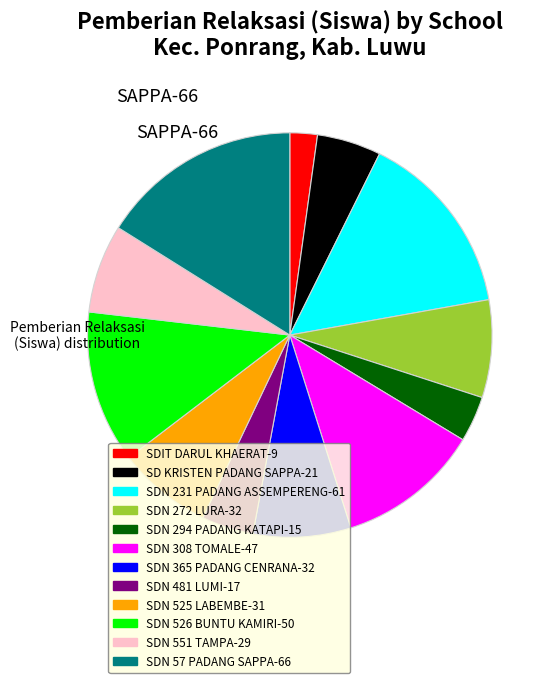

Is there a majority slice in this chart?

No